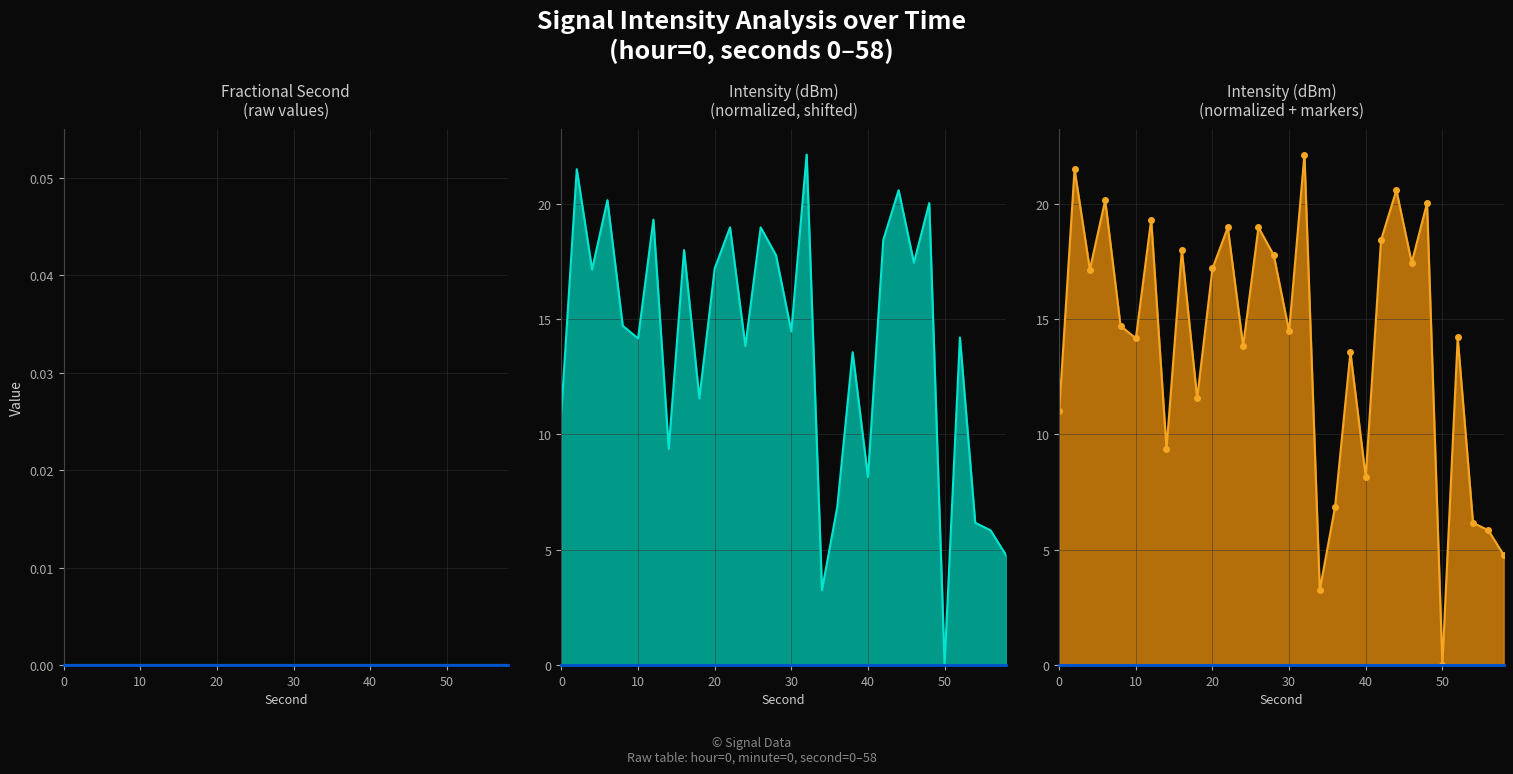

How many interior local peaks does the intensity(dBm) markers line series have?

11